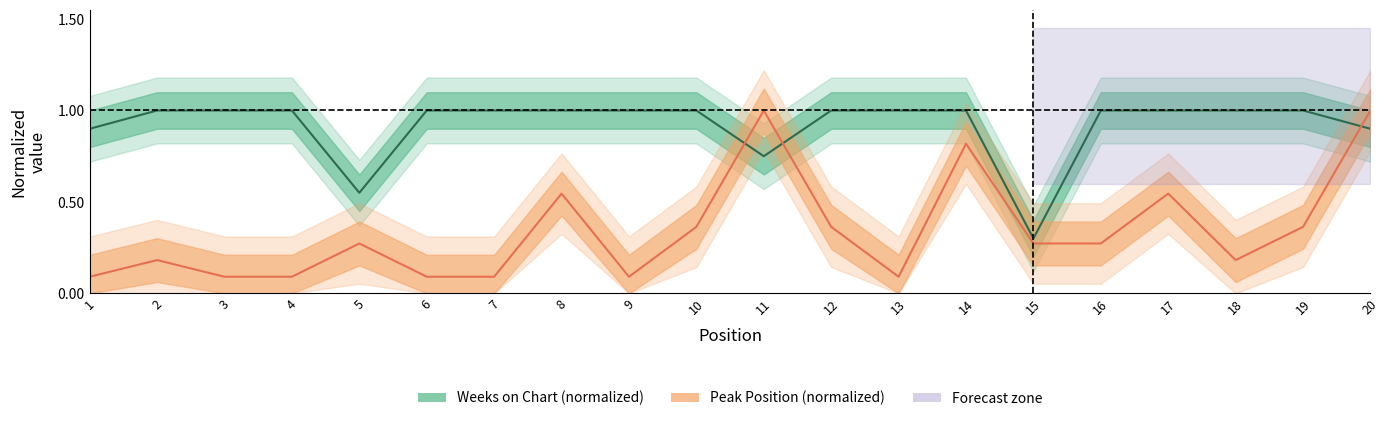

What is the difference between the maximum and minimum values in the Peak Position series?

0.9